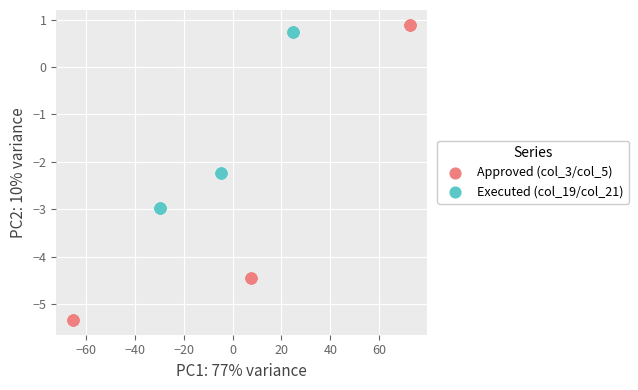

Which series has the largest Y range (max minus min)?

Approved (col_3/col_5)